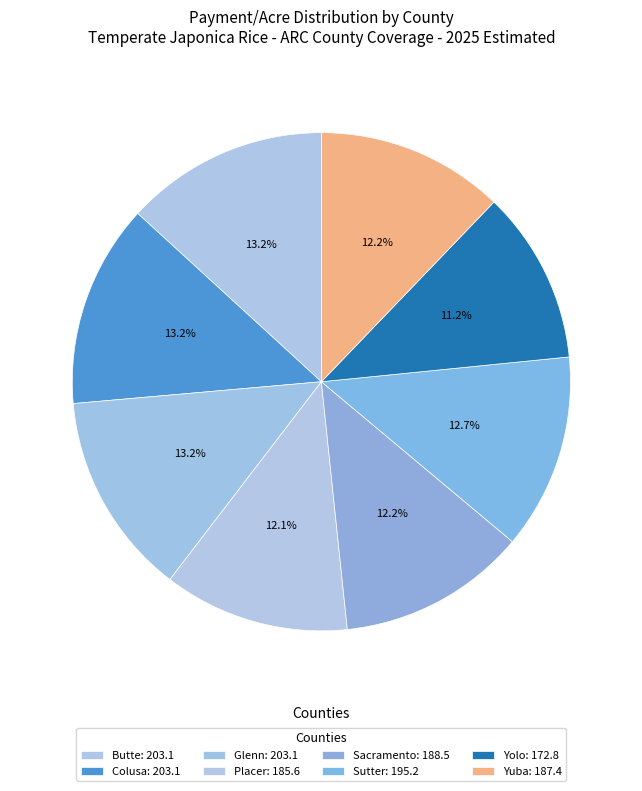

The Colusa slice represents 13% of the pie. True or false?

True